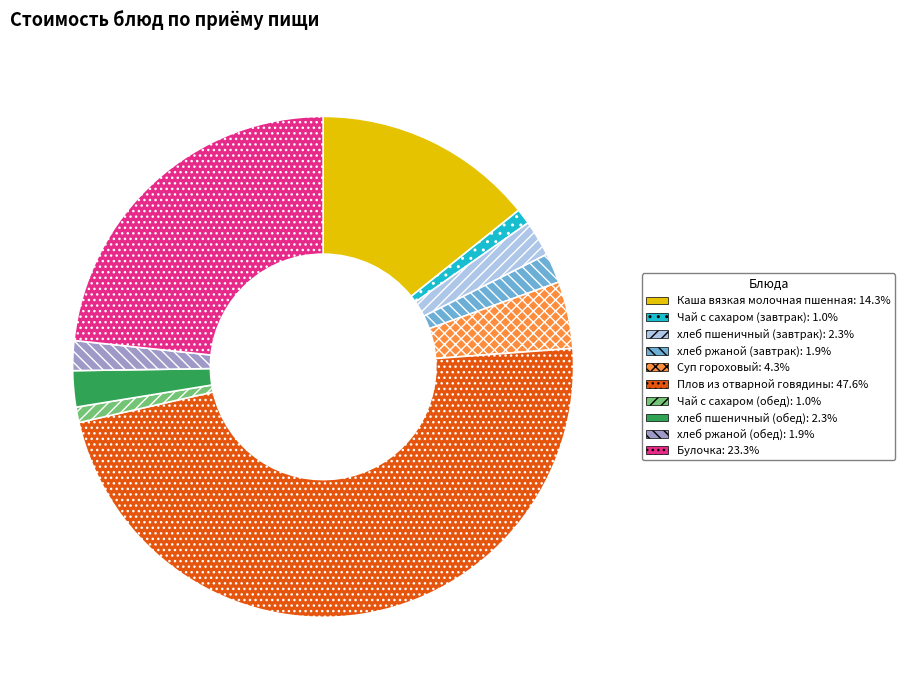

Approximately how many times larger is the value at Булочка: 23.3% compared to хлеб ржаной (завтрак): 1.9%?

12.1